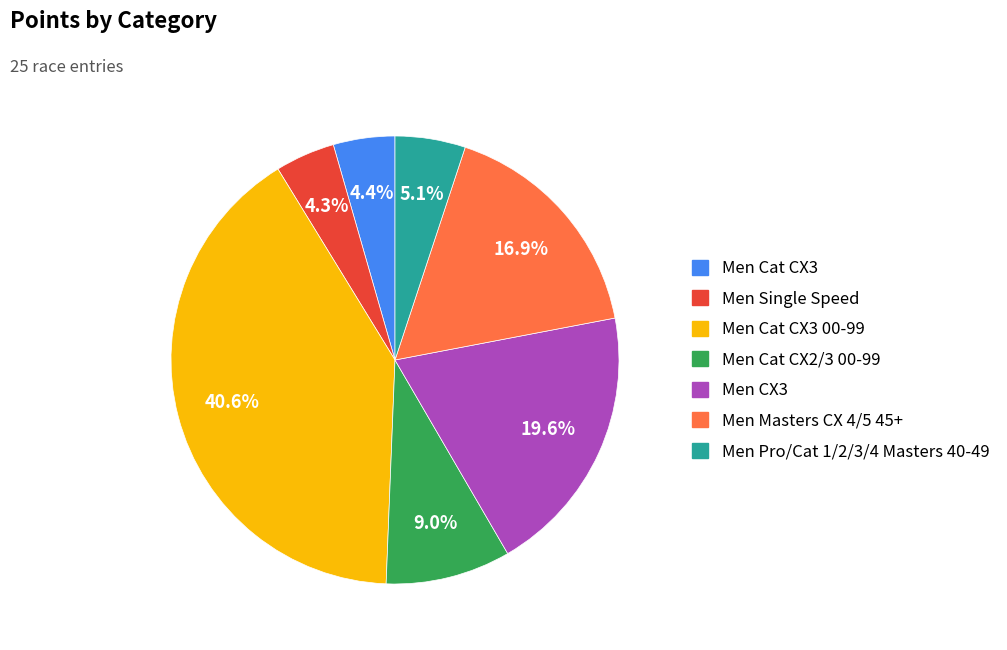

Is there any slice that represents more than half of the pie?

No